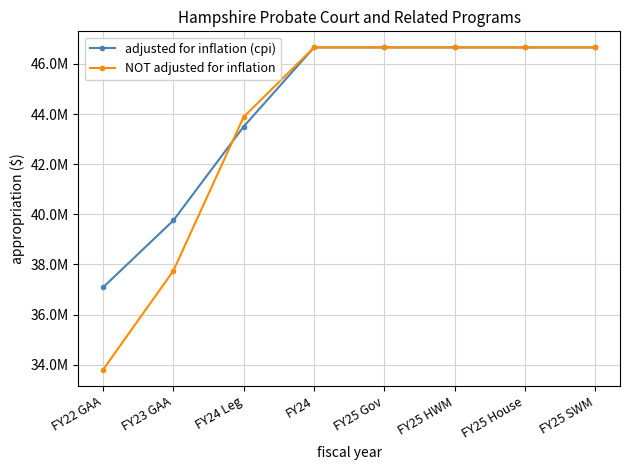

What is the total value across all series at FY22 GAA?

70884972